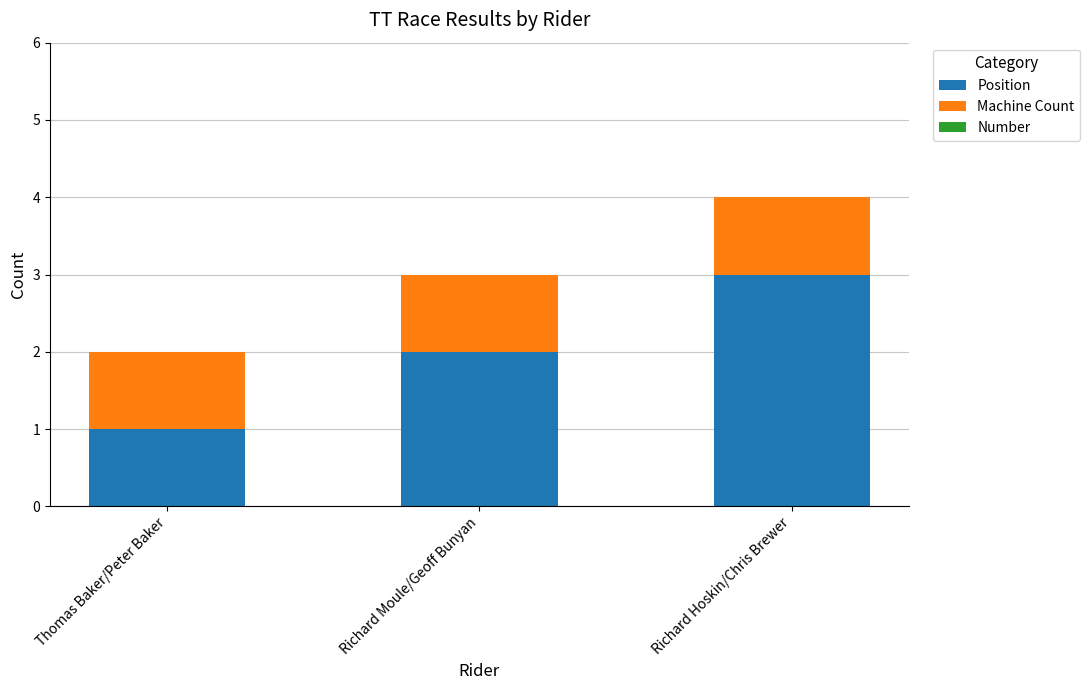

True or false: Position has a value of 1 at Richard Hoskin/Chris Brewer.

False